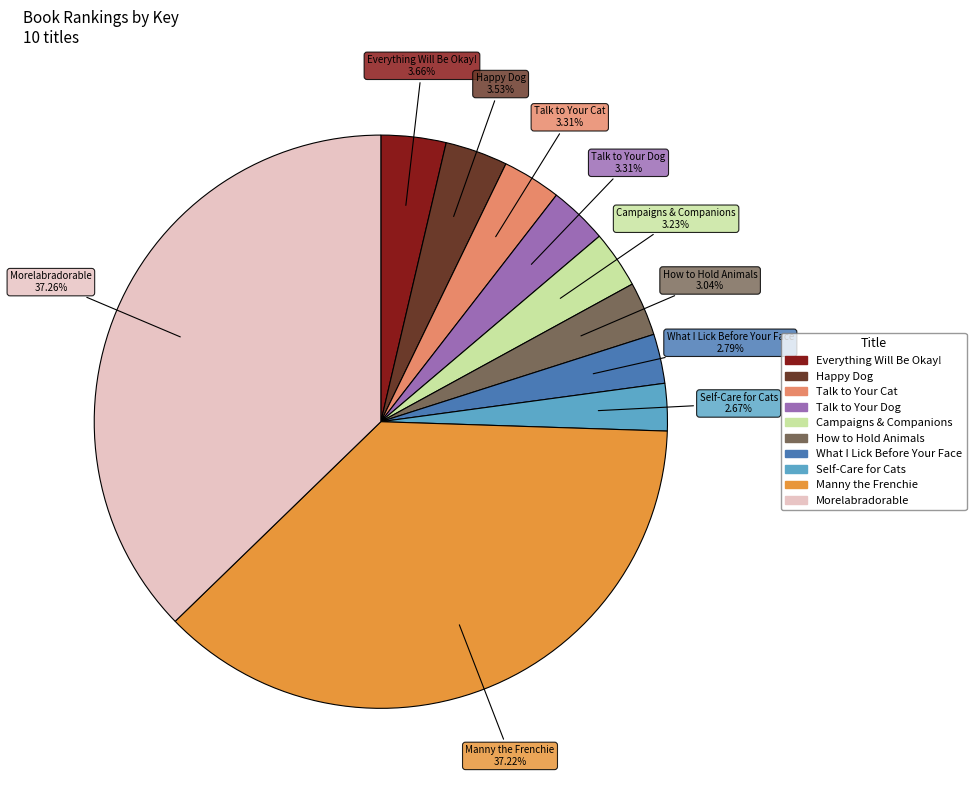

Does any single category account for the majority?

No